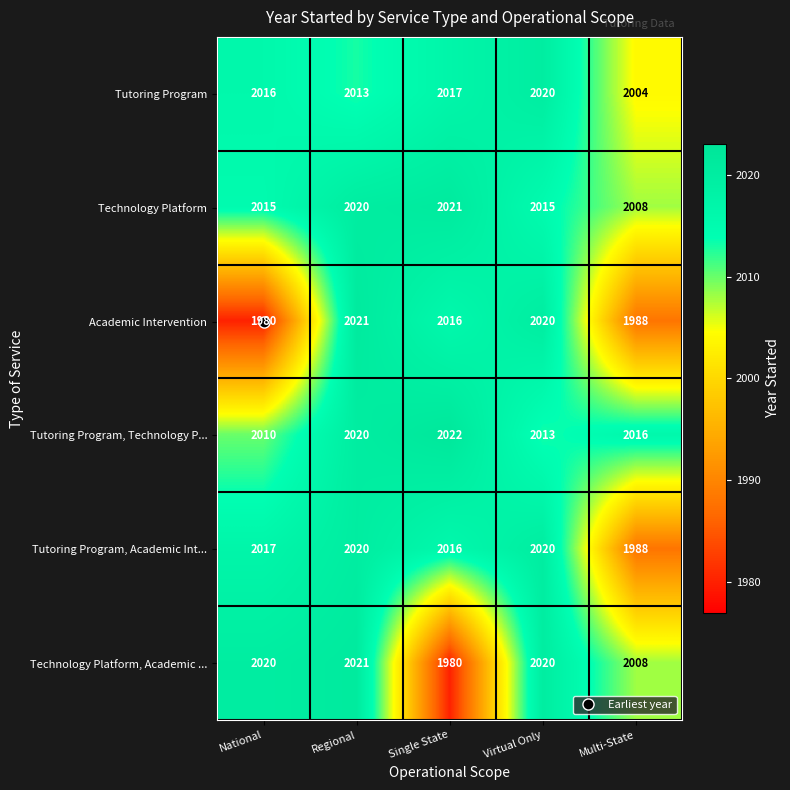

How many distinct data groups are displayed?

6